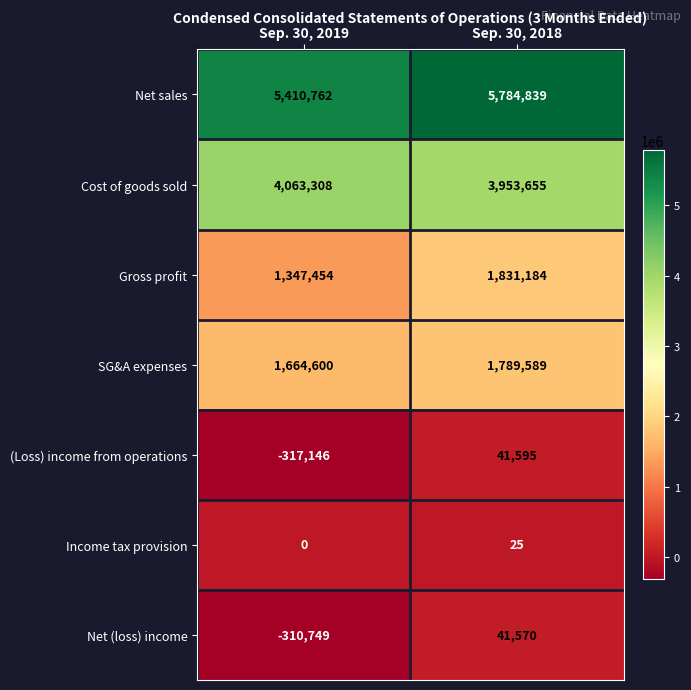

At which label is Gross profit closest to 1589319?

Sep. 30, 2019